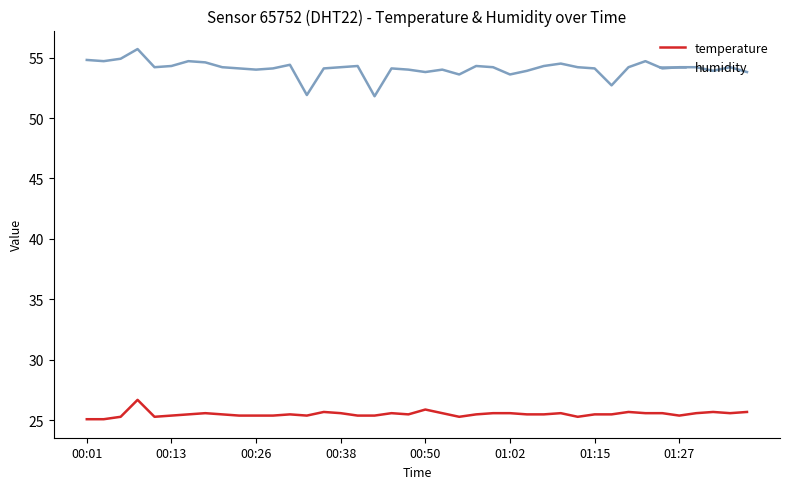

What is the difference between the maximum and minimum values in the temperature series?

1.6